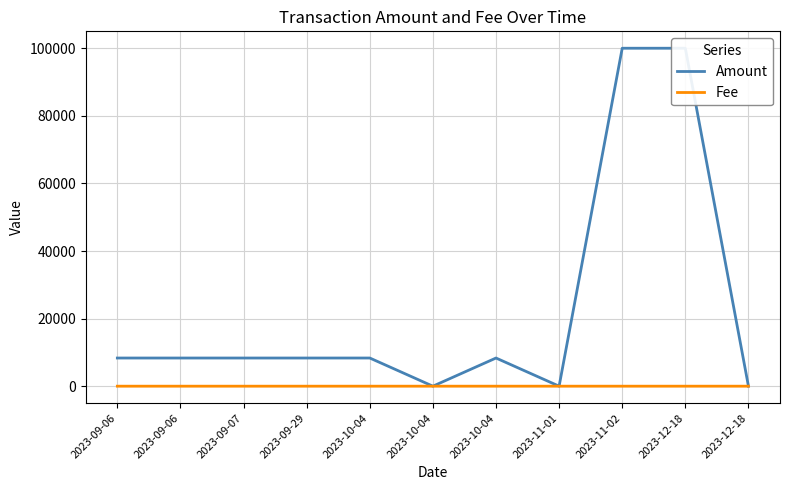

What is the label of the 2nd point from the right?

2023-12-18